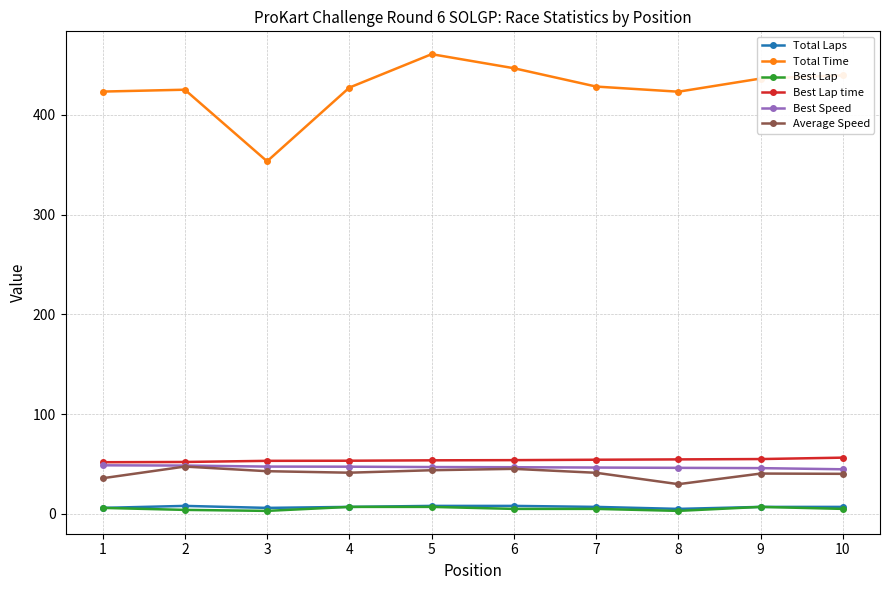

What are all the series names shown in the legend?

Total Laps, Total Time, Best Lap, Best Lap time, Best Speed, Average Speed